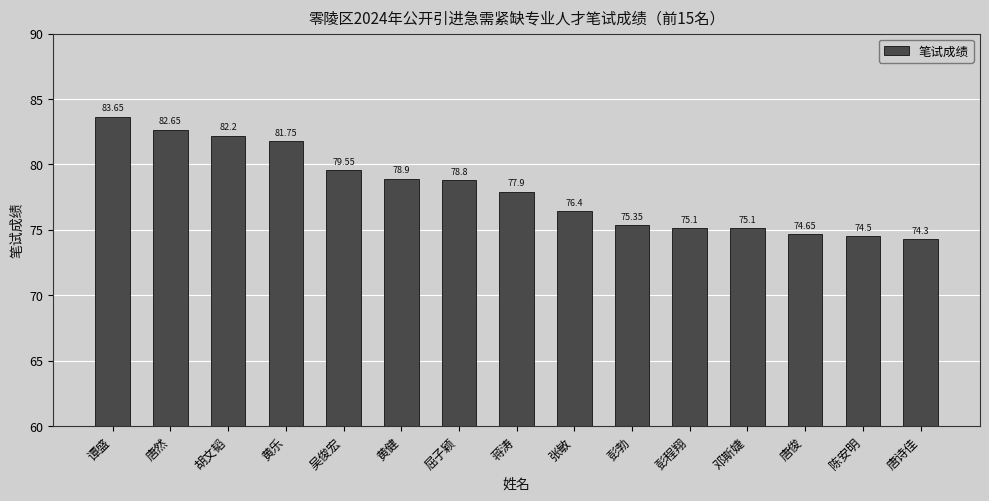

Between 唐诗佳 and 黄乐, which is larger?

黄乐